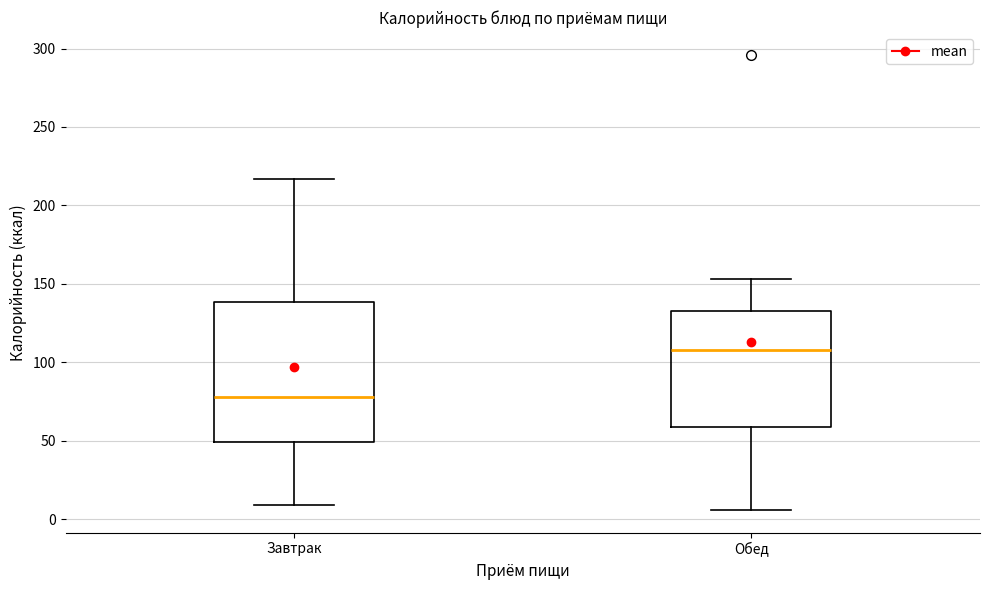

Which box has the lowest median line?

Завтрак